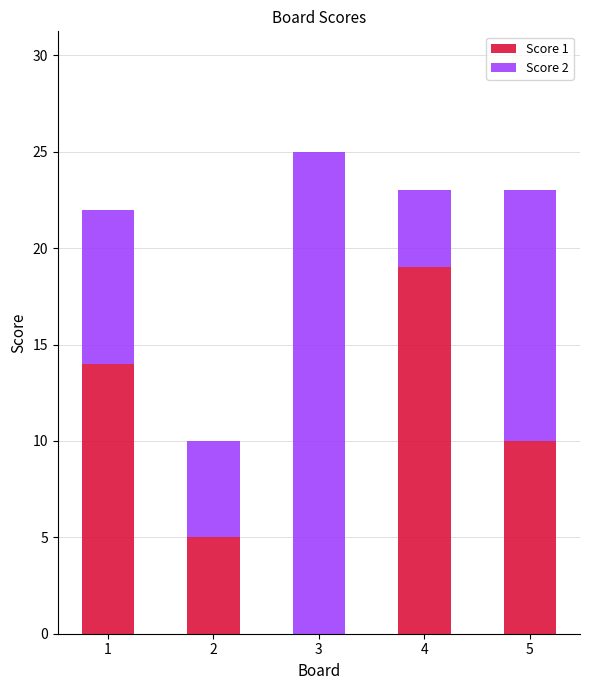

Where is Score 1 nearest to the value 9?

5